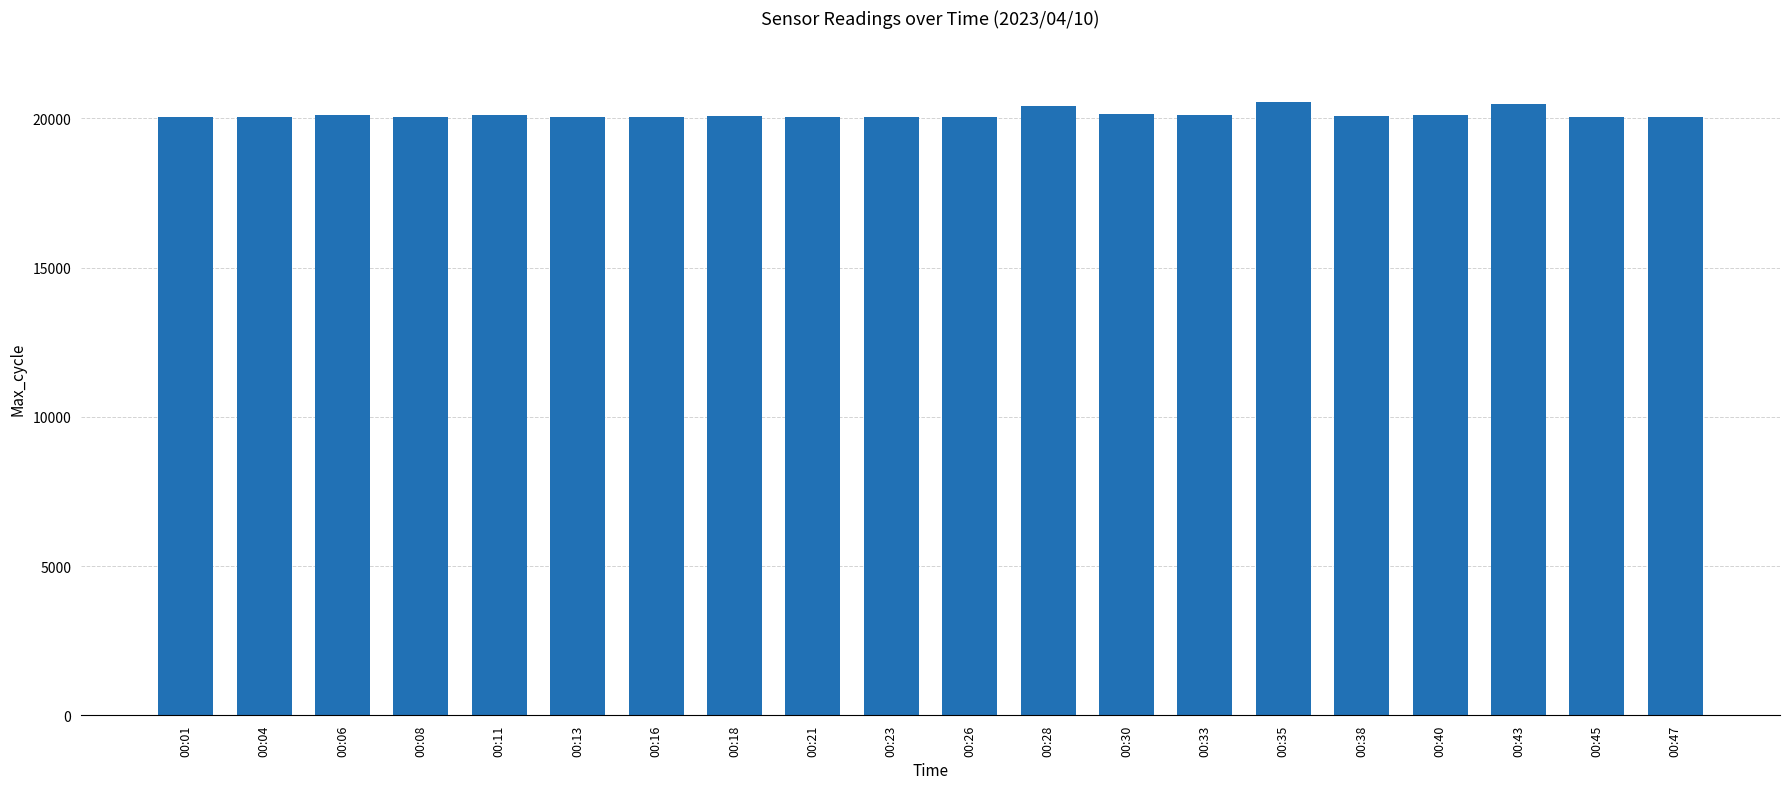

What is the difference between the maximum and second lowest values?

527